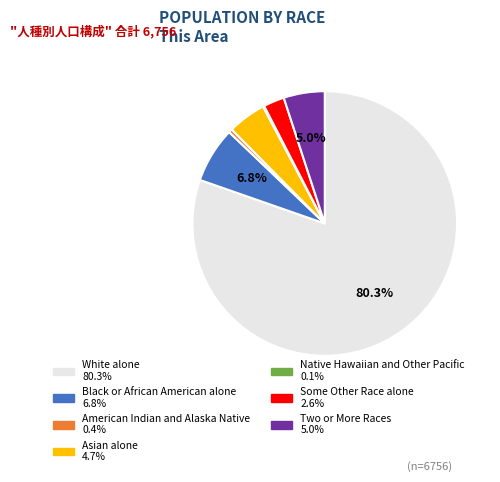

Between Asian alone and American Indian and Alaska Native, which is larger?

Asian alone